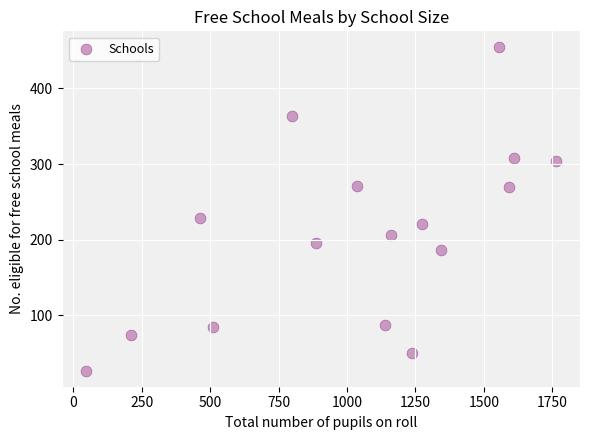

What is the range of Y values (max minus min)?

427